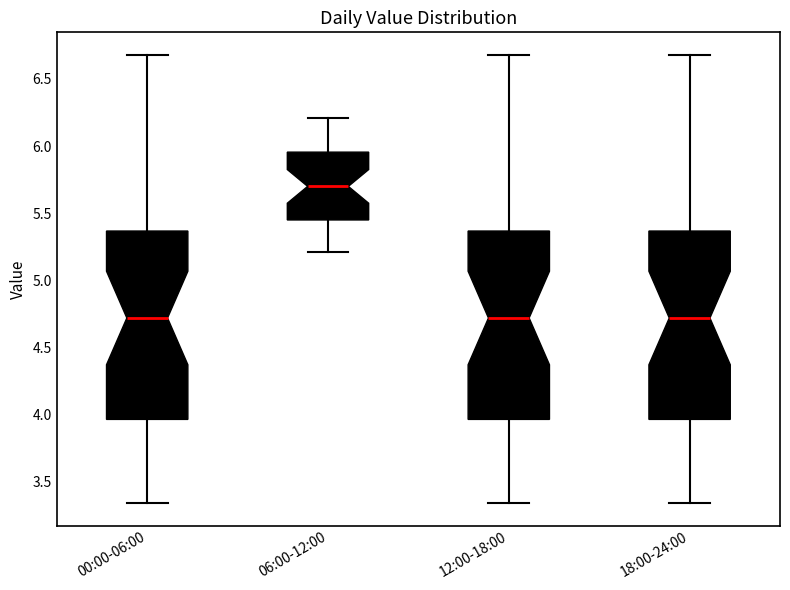

Reading left to right, read every box against the y-axis: the position of its median line, the range the box covers, and the ends of its whiskers. The values are not printed on the chart, so give them approximately, as read against the axis.

00:00-06:00: median 4.70, box 3.95 to 5.35, whiskers 3.35 to 6.70
06:00-12:00: median 5.70, box 5.45 to 5.95, whiskers 5.20 to 6.20
12:00-18:00: median 4.70, box 3.95 to 5.35, whiskers 3.35 to 6.70
18:00-24:00: median 4.70, box 3.95 to 5.35, whiskers 3.35 to 6.70